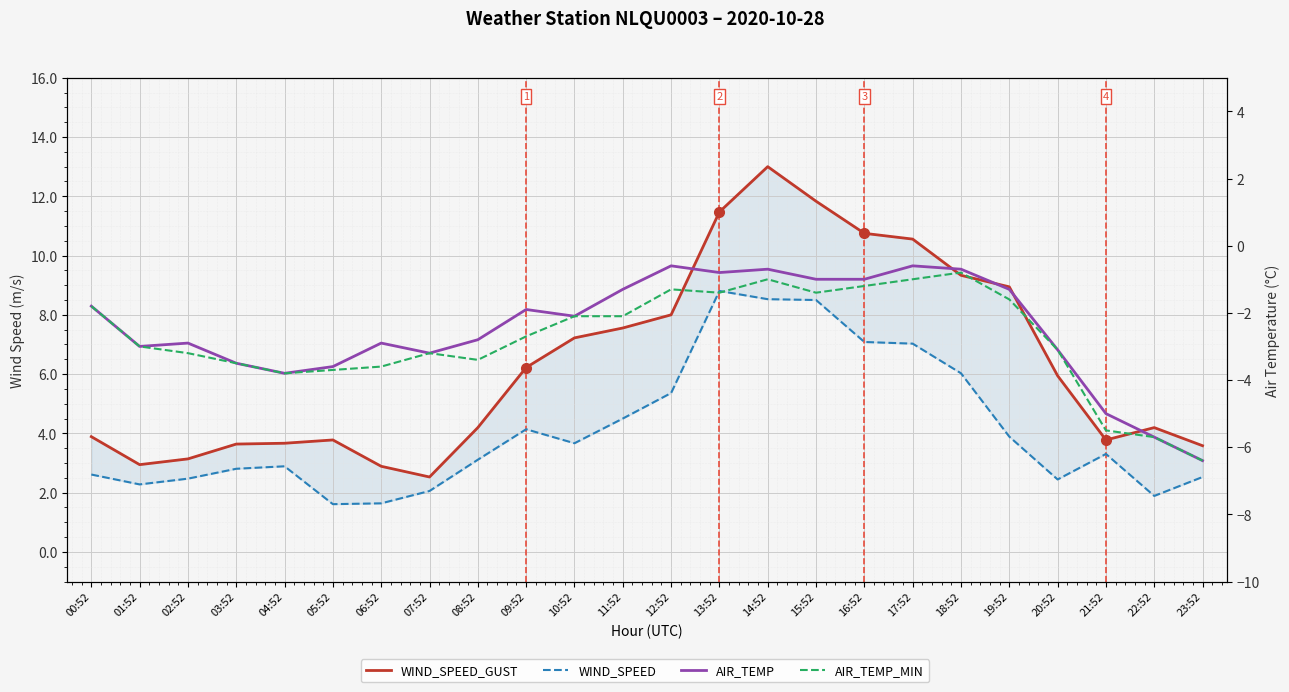

How many lines are shown in the chart?

4